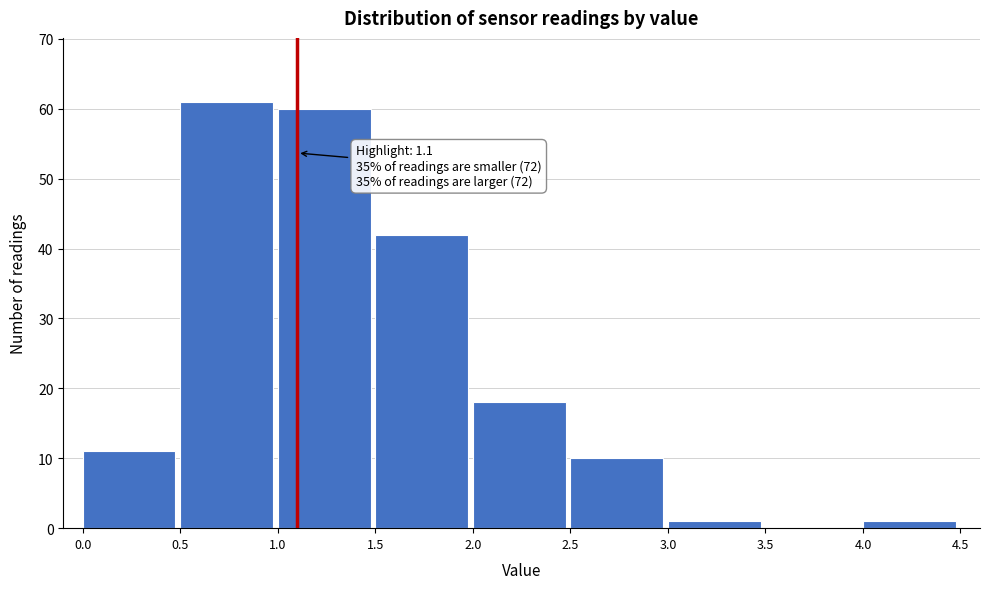

Over which range of the x-axis is the bar tallest?

0.5 to 1.0